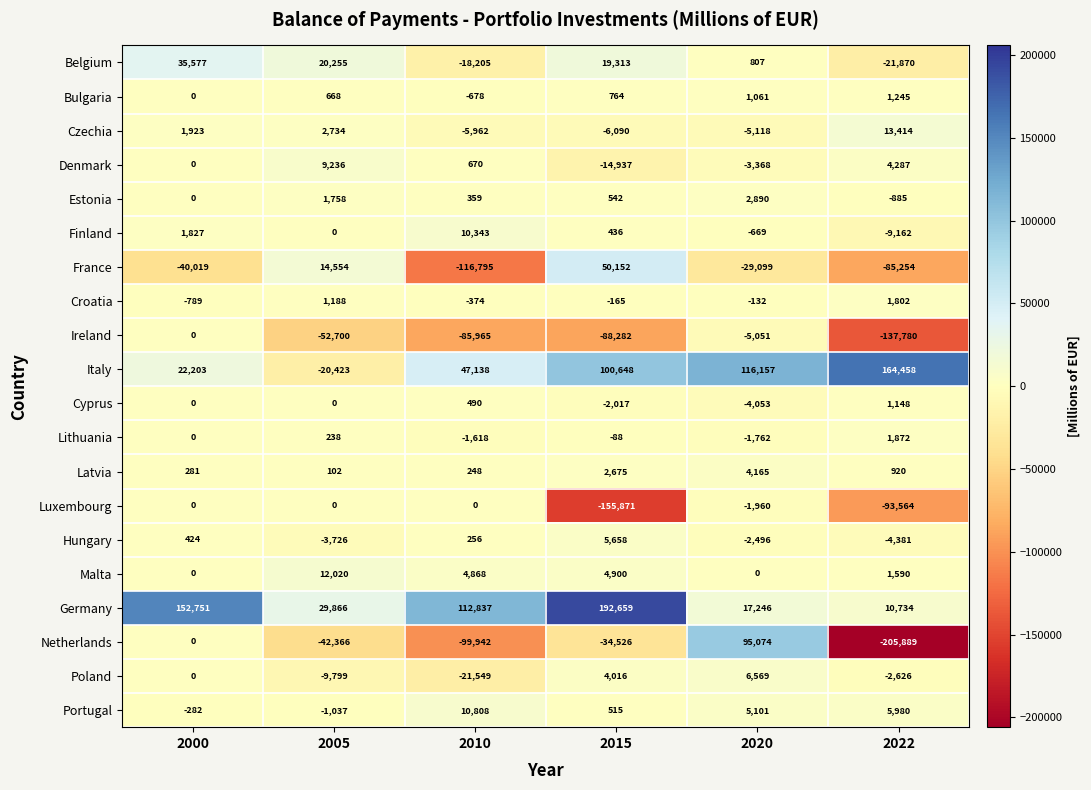

What is the sum of all Malta values?

23378